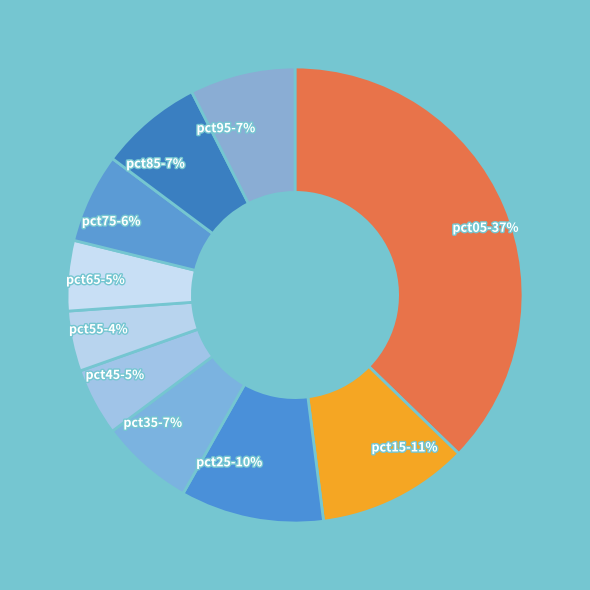

Is pct55 the majority of the pie?

No